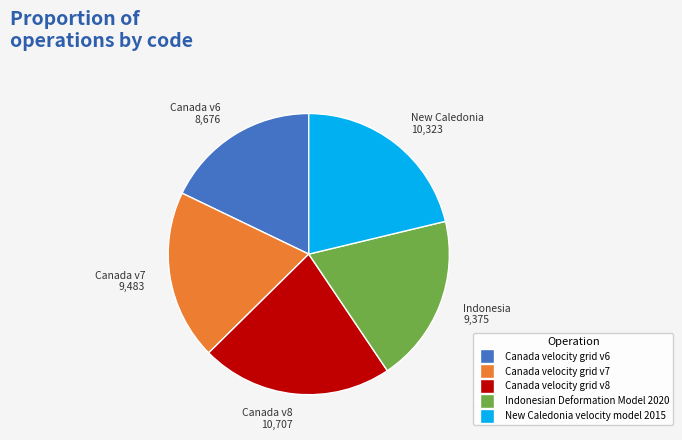

True or false: Canada velocity grid v7 accounts for 11% of the total.

False